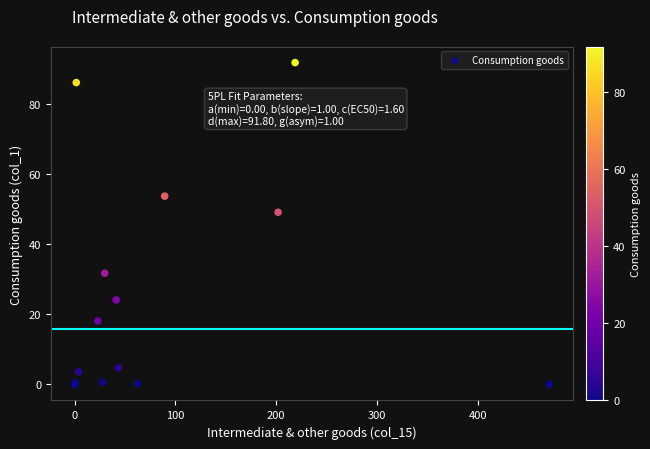

What Y value in the scatter plot is closest to 45?

49.1